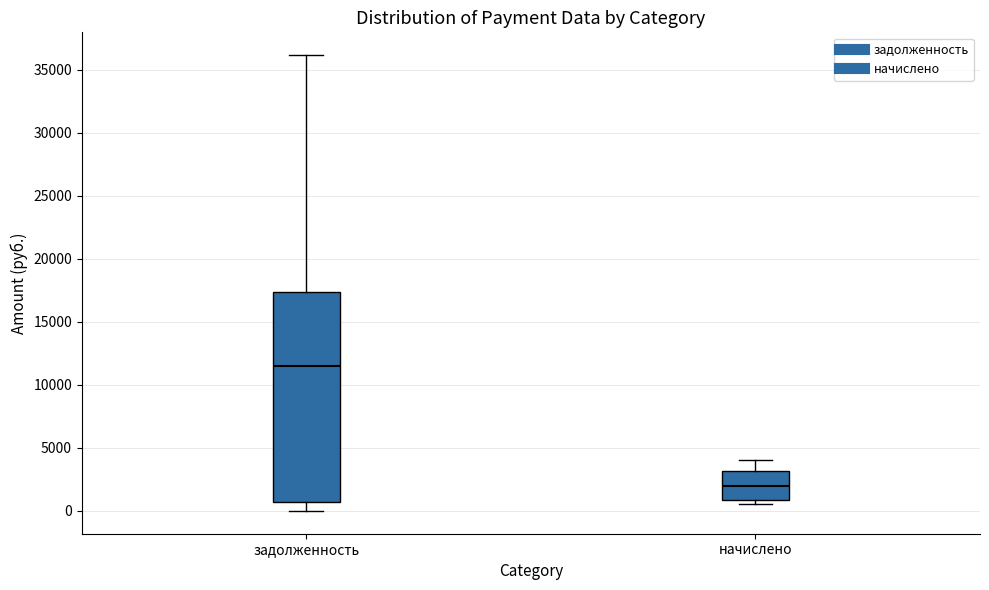

Reading left to right, transcribe this box plot: for each box, give where its median line is, the range the box spans, and where its two whiskers end, as read against the y-axis. The values are not printed on the chart, so give them approximately, as read against the axis.

задолженность: median 11500, box 500 to 17500, whiskers 0 to 36000
начислено: median 2000, box 1000 to 3000, whiskers 500 to 4000